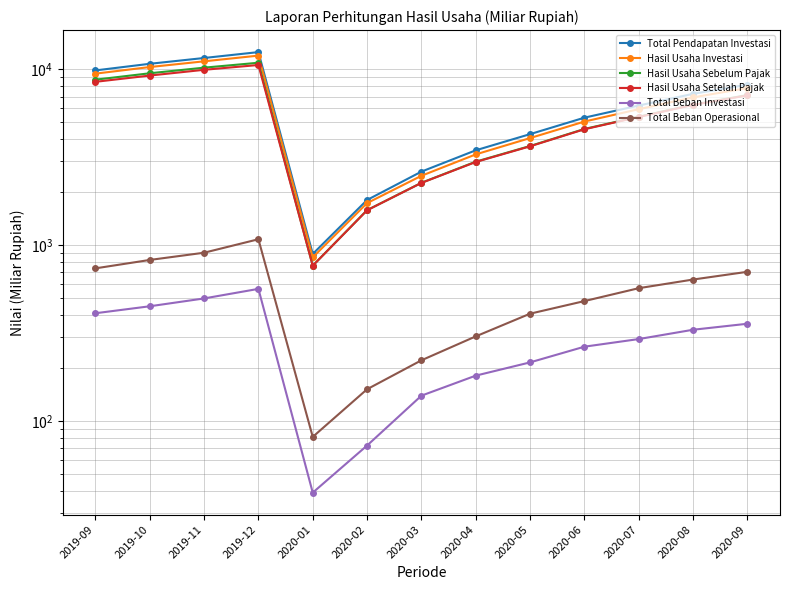

Where is Total Pendapatan Investasi nearest to the value 6716?

2020-07